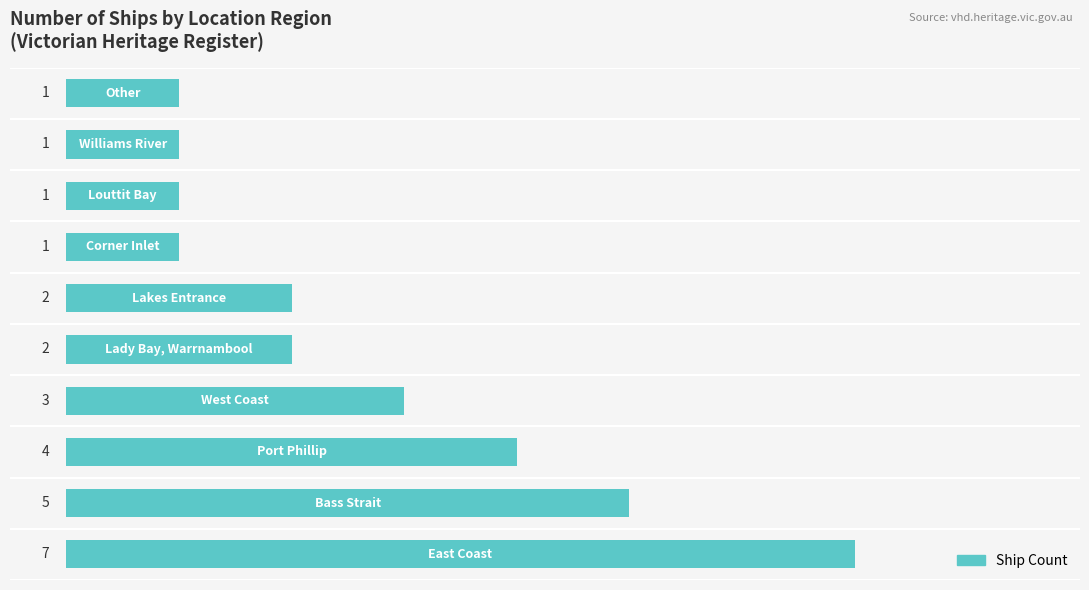

What is the maximum value shown in the chart?

7